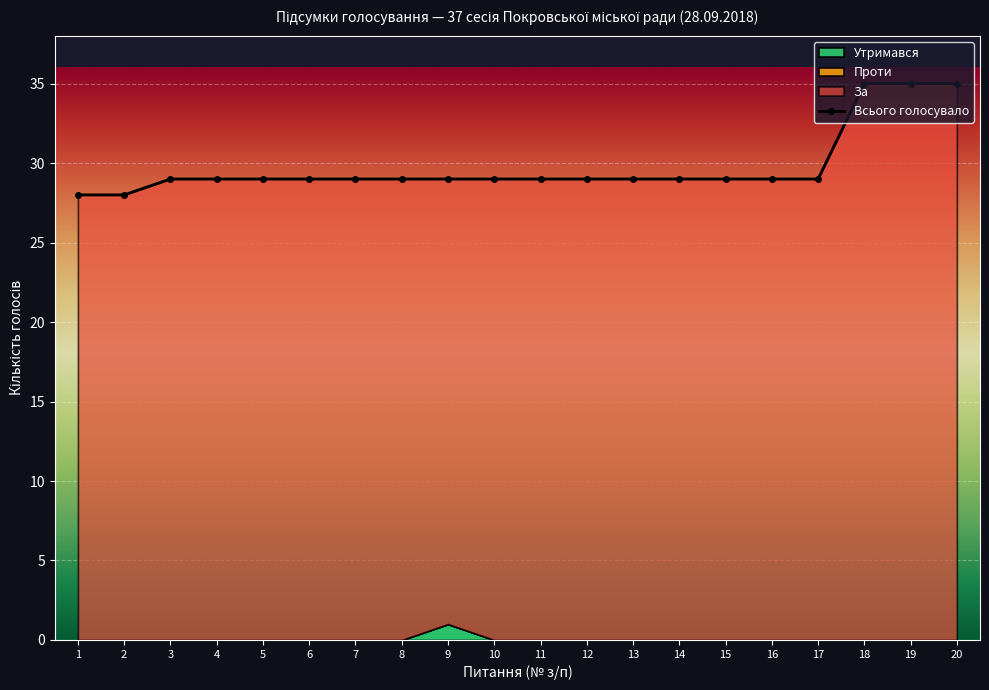

What is the spread (max minus min) of values at 8?

29